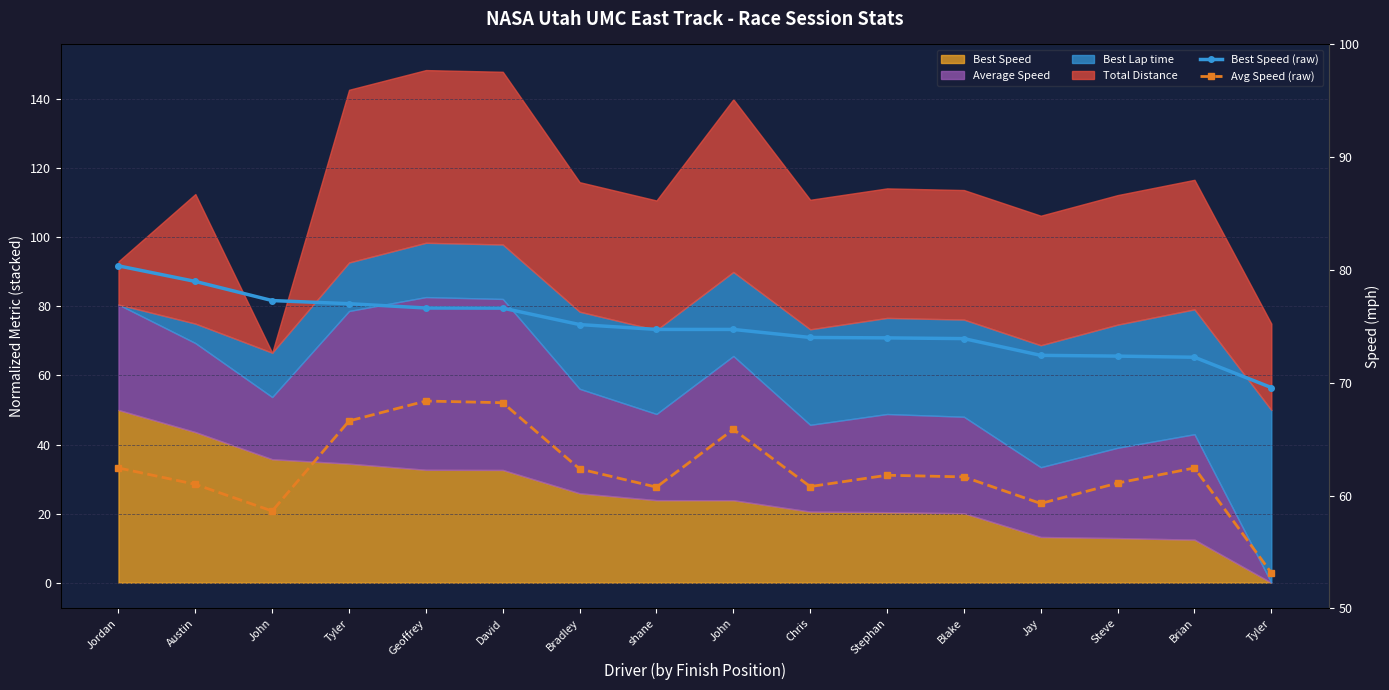

The value of Best Speed (raw) at Tyler is 119.0. True or false?

False